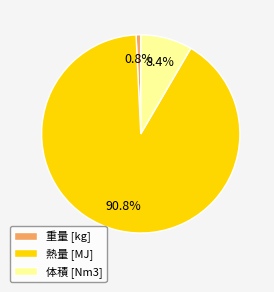

Combined, what portion of the pie is 体積 [Nm3] and 熱量 [MJ]?

99.2%